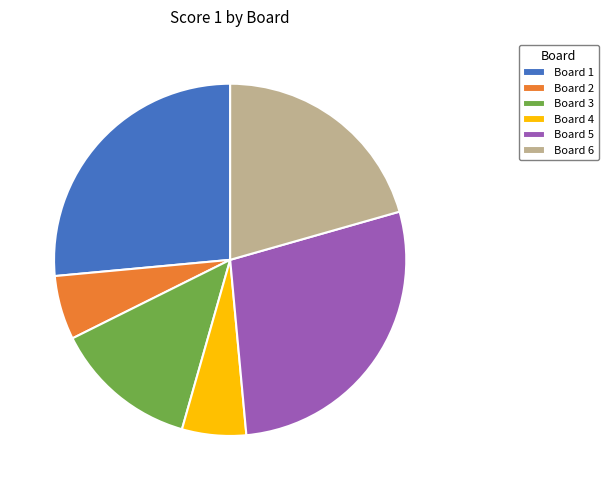

Approximately how many times larger is the value at Board 5 compared to Board 1?

1.1